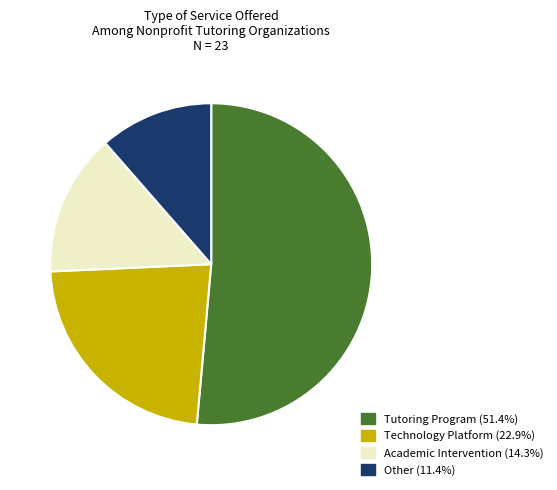

Which category has the smallest portion of the pie?

Other